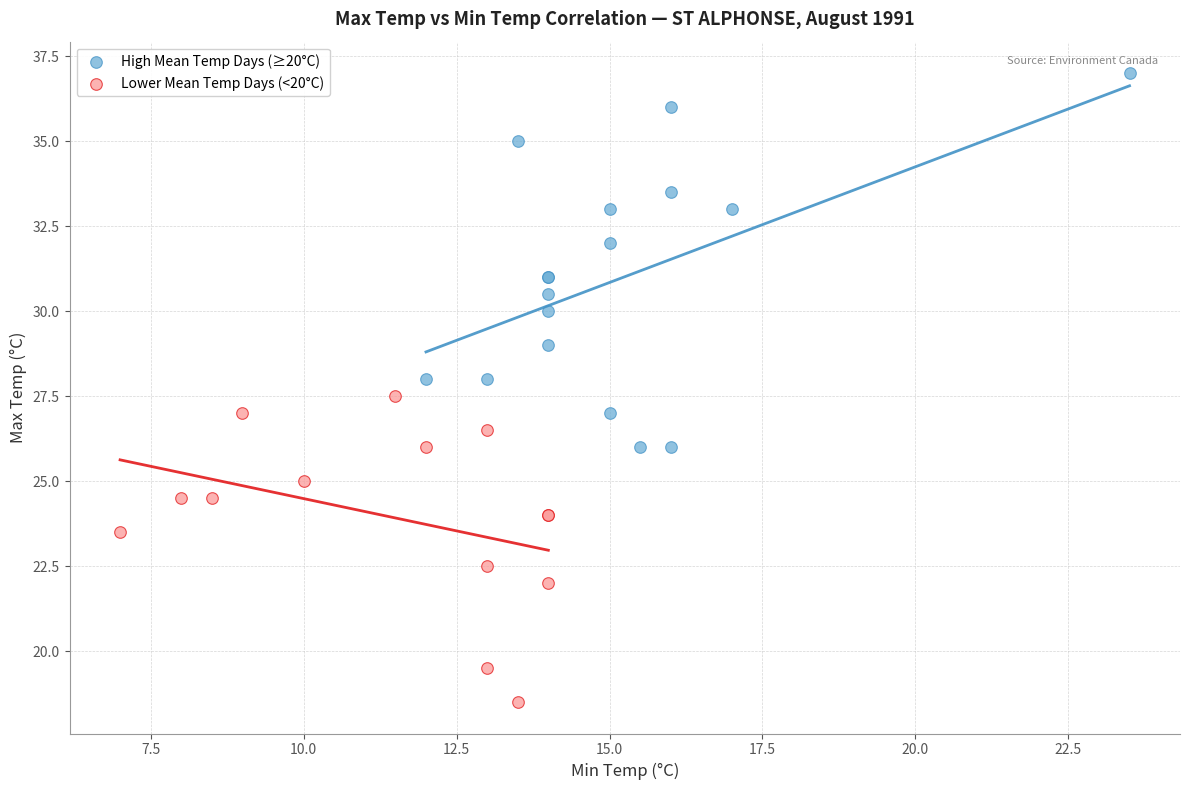

What are all the series names shown in the legend?

High Mean Temp Days (≥20°C), Lower Mean Temp Days (<20°C)